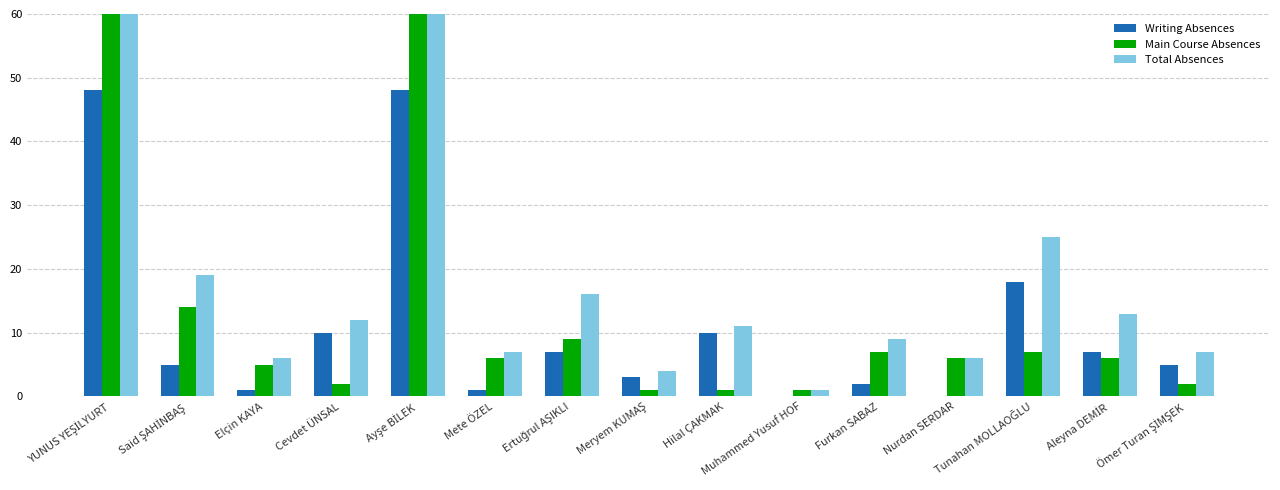

What is the difference between the maximum and second lowest values in the Total Absences series?

120